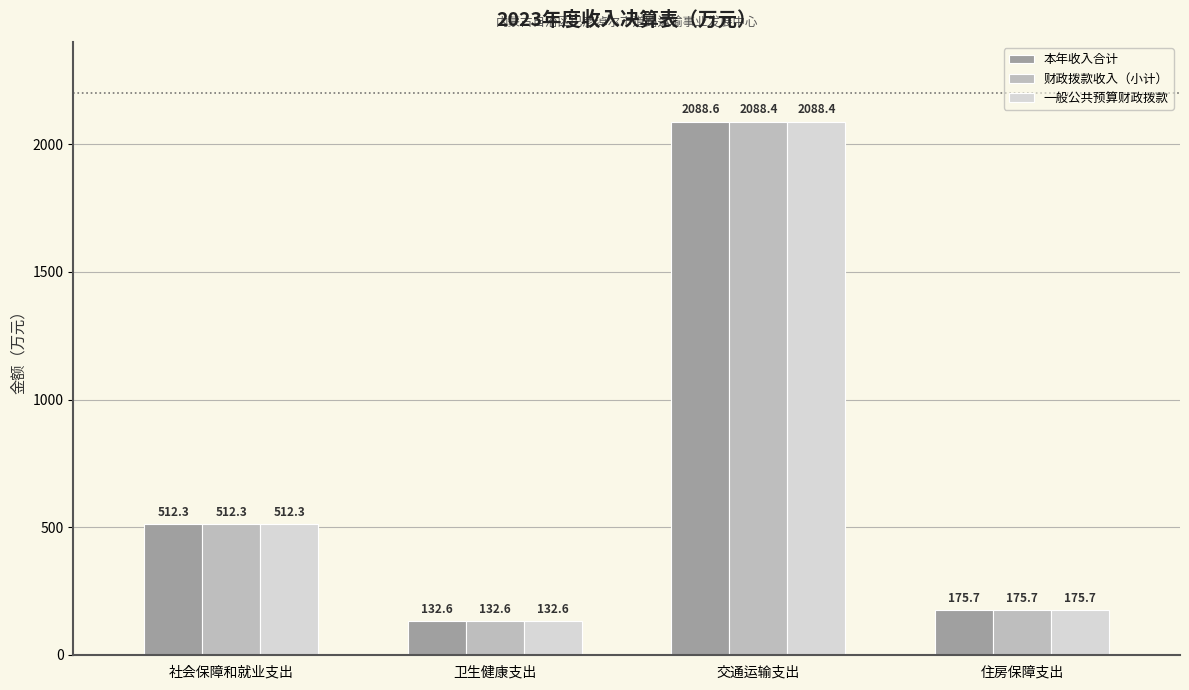

Which series has the largest total across all categories?

本年收入合计